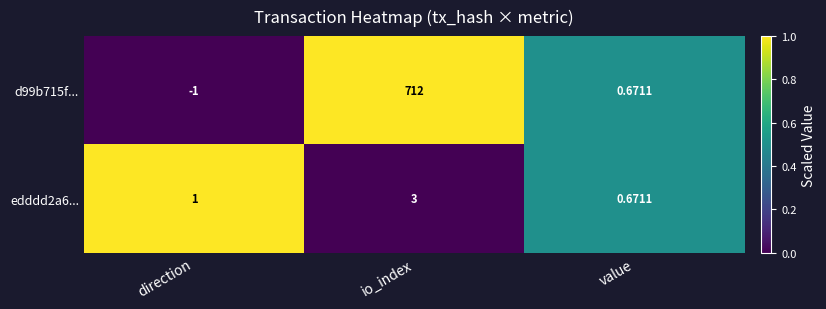

Which label corresponds to the largest value in the chart?

io_index